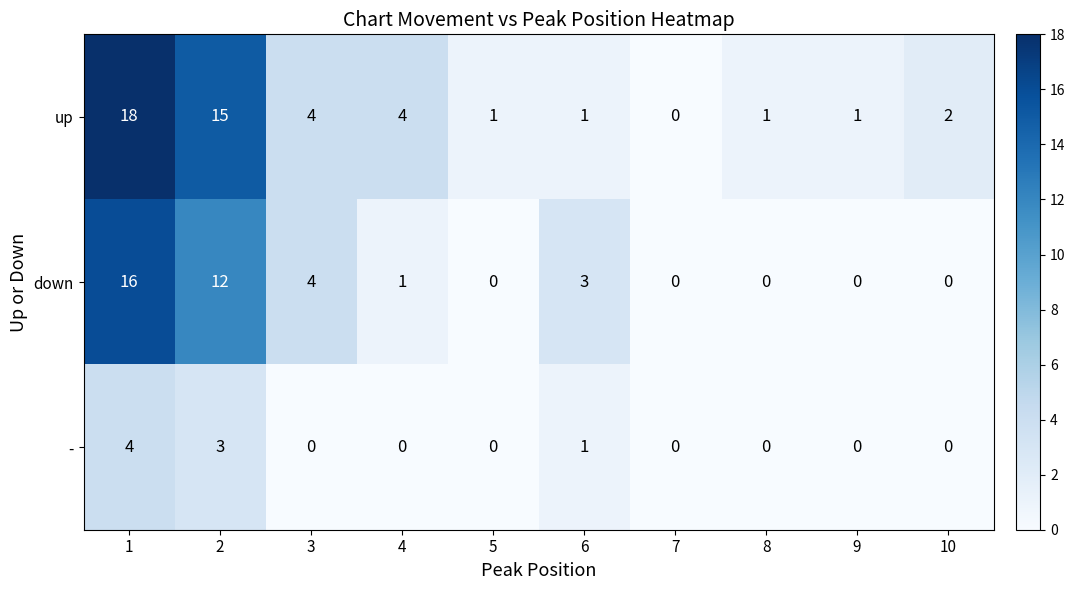

Rank the series by their average value, from highest to lowest.

up, down, -